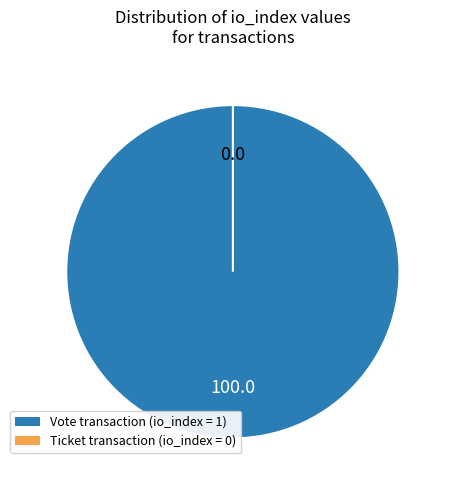

What percentage is the Vote (io_index=1) slice, to the nearest percent?

100%